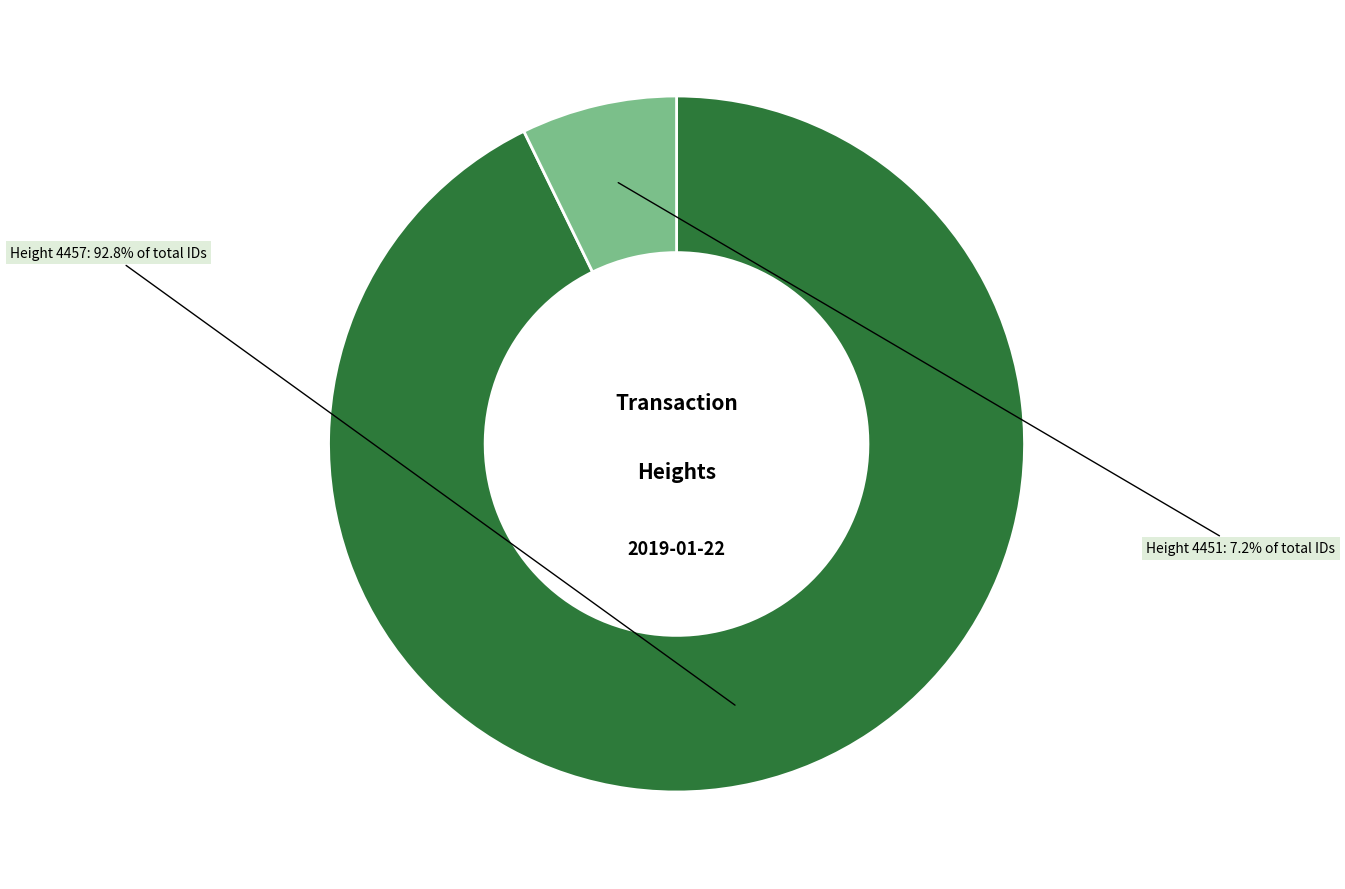

How many slices are in this pie chart?

2